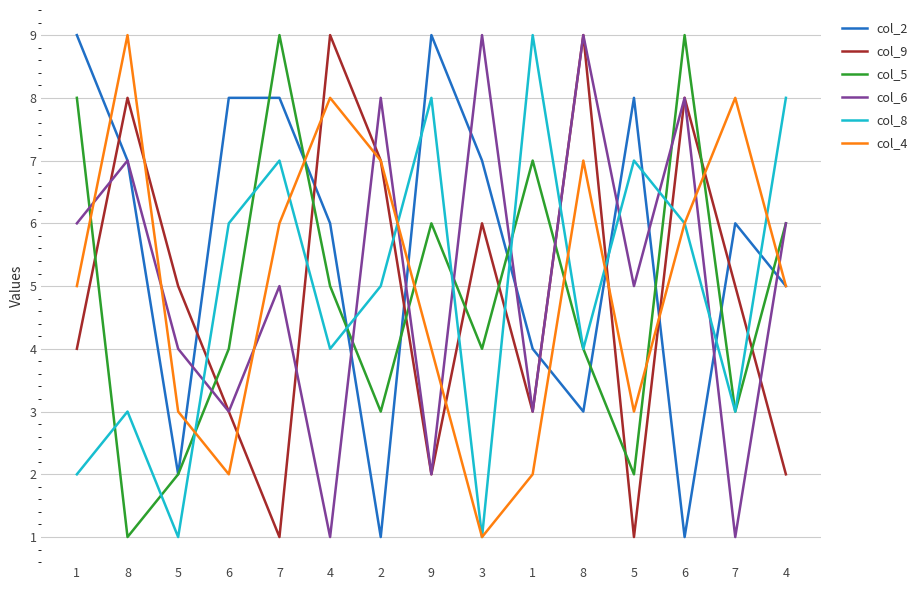

Is this an area chart (filled region under the line)?

No